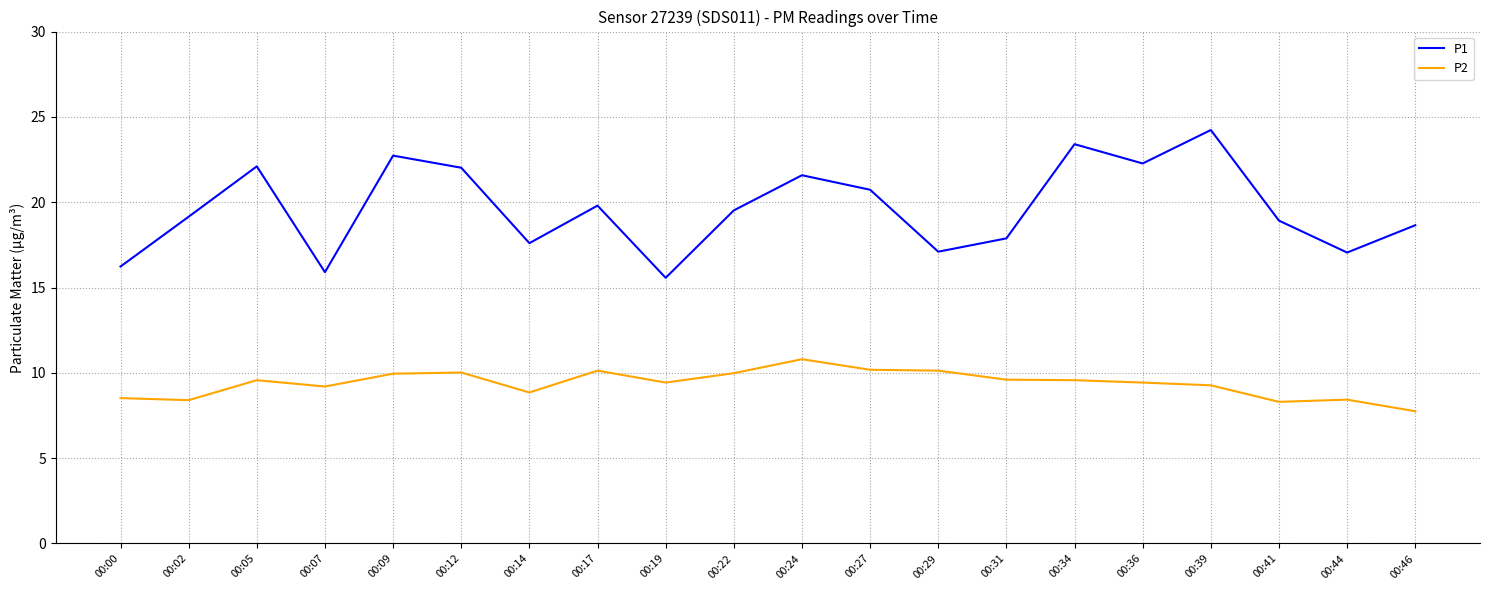

What value does the P2 series have at 00:31?

9.6